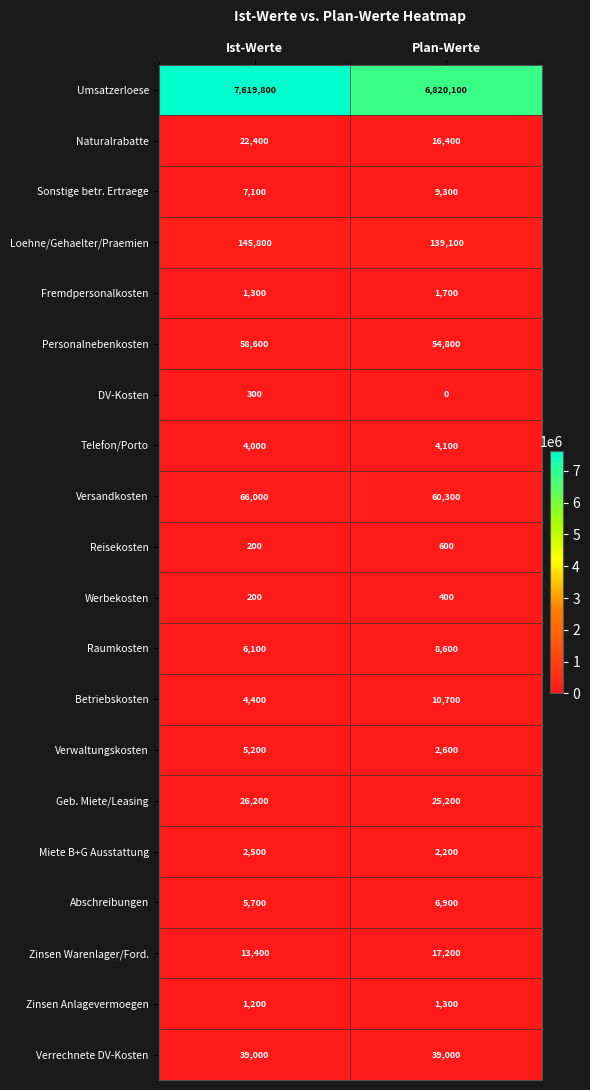

Where is Raumkosten nearest to the value 7350?

Ist-Werte